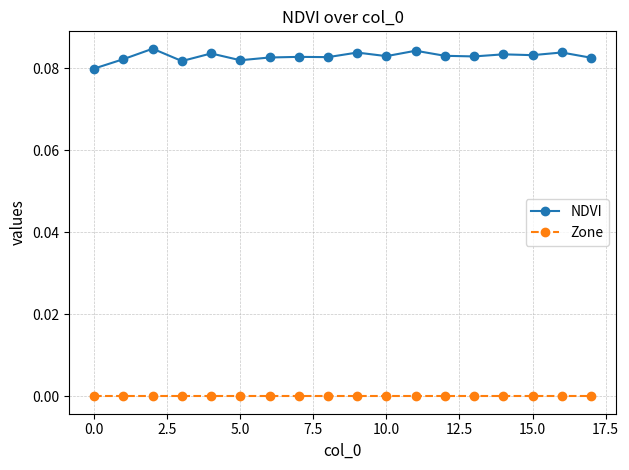

Which series has the largest range (max minus min)?

NDVI